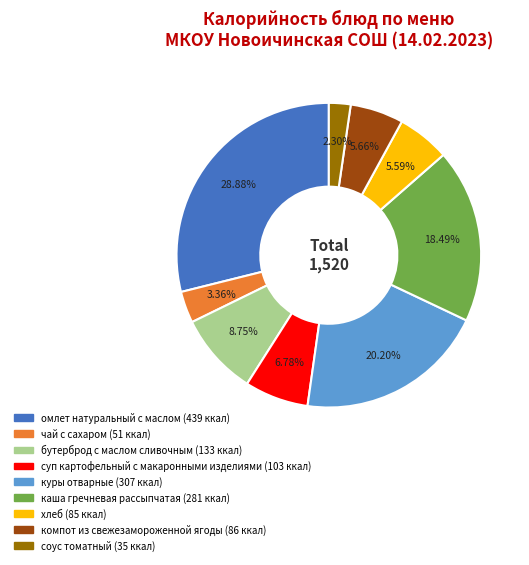

How much of the chart is everything except чай с сахаром?

96.6%